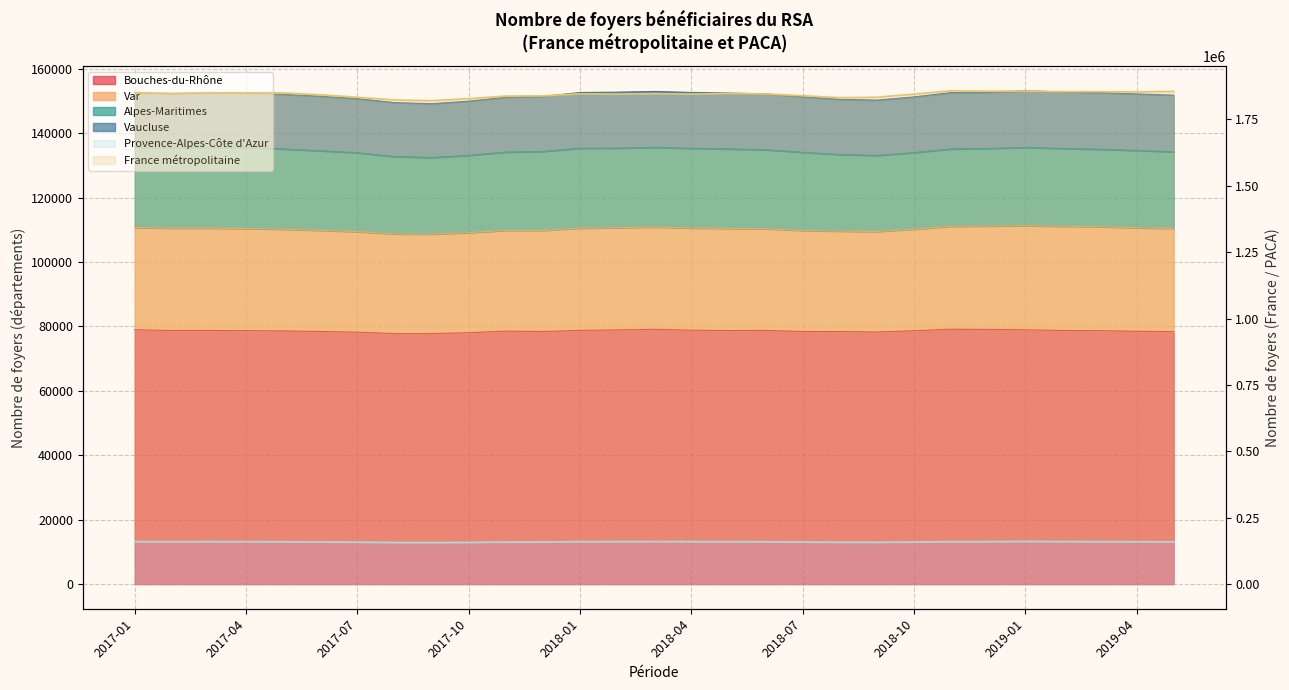

Where is the first local minimum for France métropolitaine?

2017-02